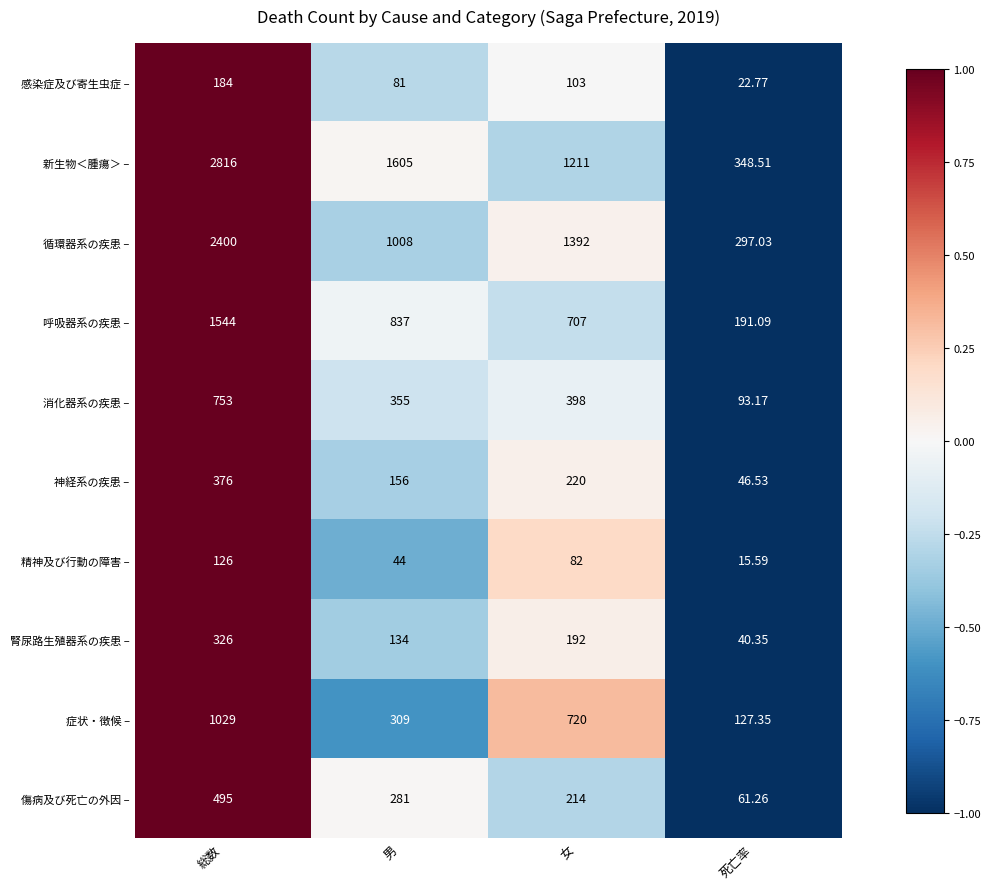

Between 女 and 死亡率, which series saw the biggest shift?

循環器系の疾患 –